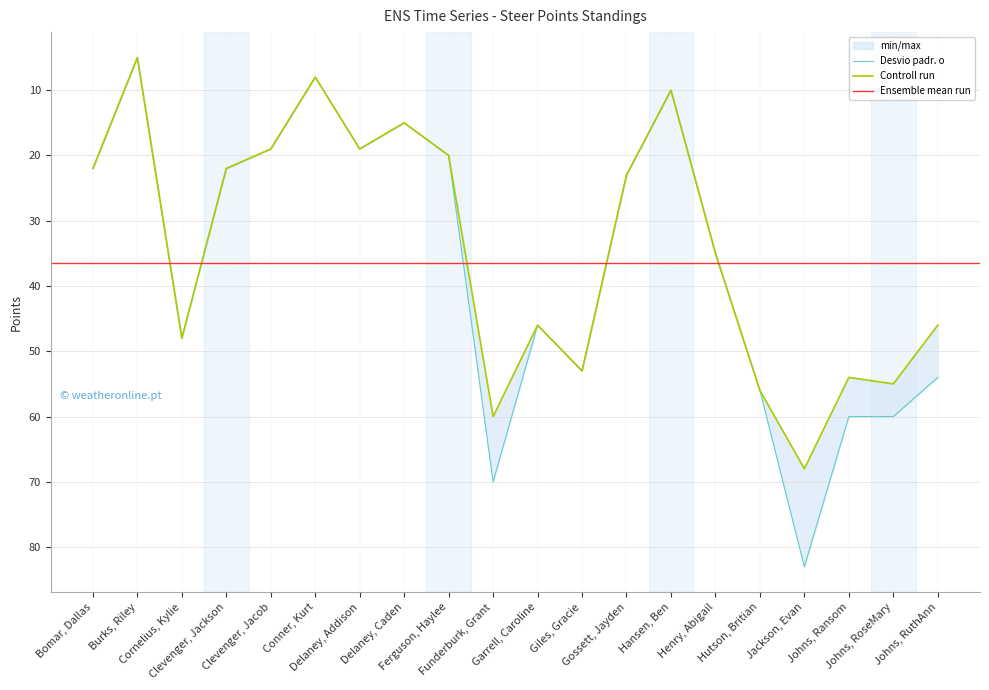

What is the sum of the Total Steer Points values at Bomar, Dallas and Burks, Riley?

27